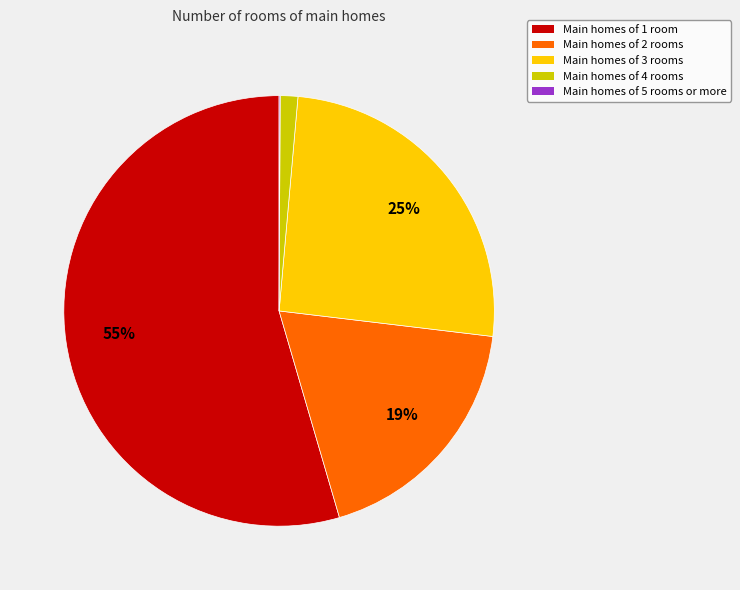

Is there any slice that represents more than half of the pie?

Yes